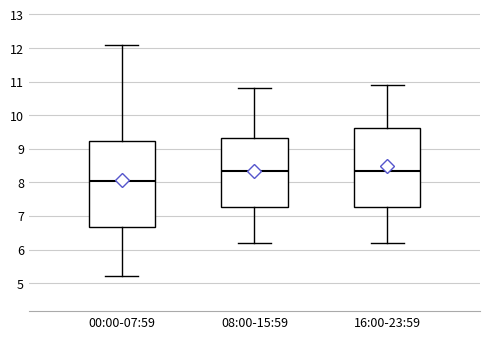

Reading left to right, transcribe this box plot: for each box, give where its median line is, the range the box spans, and where its two whiskers end, as read against the y-axis. The values are not printed on the chart, so give them approximately, as read against the axis.

00:00-07:59: median 8.1, box 6.7 to 9.2, whiskers 5.2 to 12.1
08:00-15:59: median 8.4, box 7.3 to 9.3, whiskers 6.2 to 10.8
16:00-23:59: median 8.4, box 7.3 to 9.6, whiskers 6.2 to 10.9